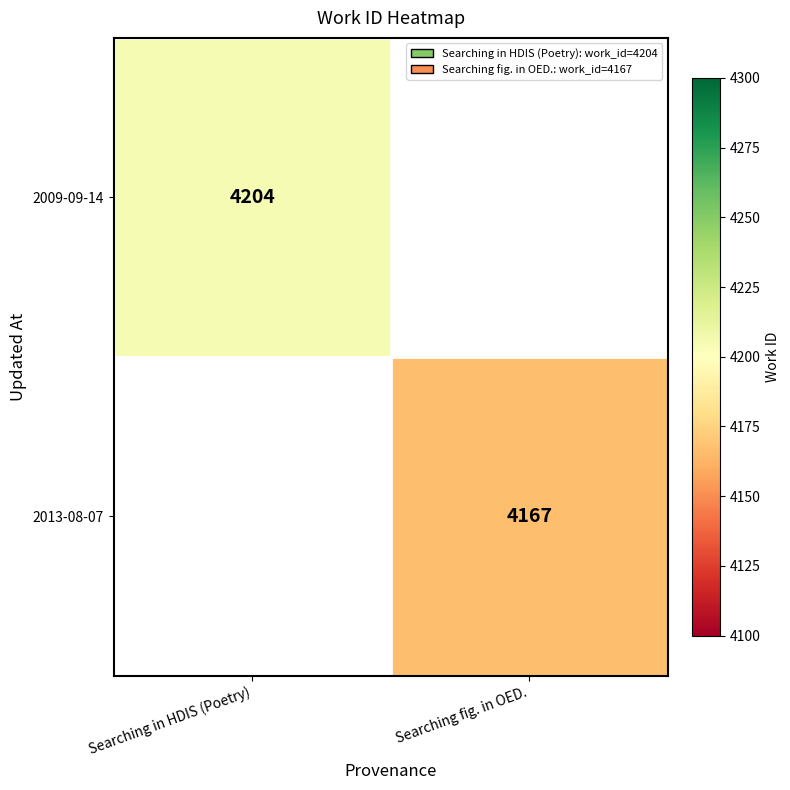

True or false: 2009-09-14 has a value of 2865 at Searching in HDIS (Poetry).

False